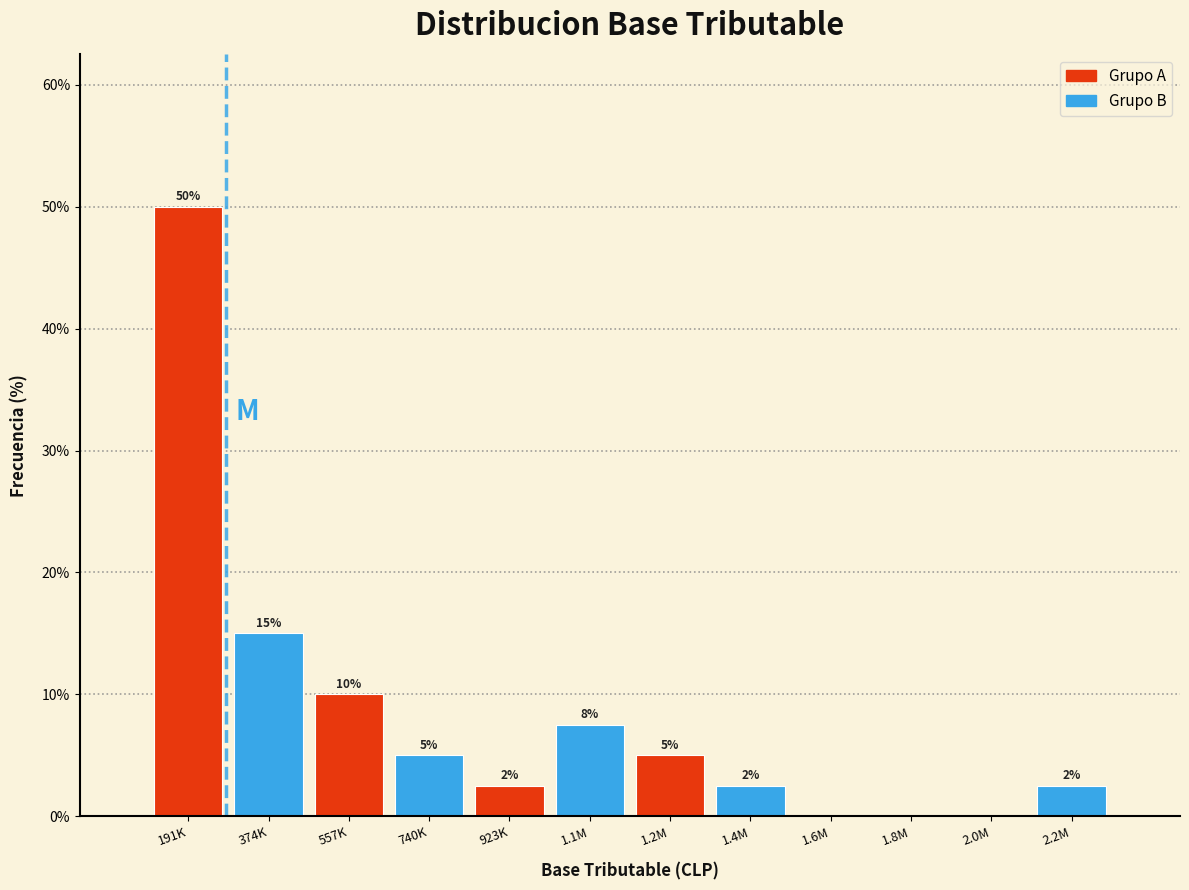

The value at 1.6M is -22.1. True or false?

False